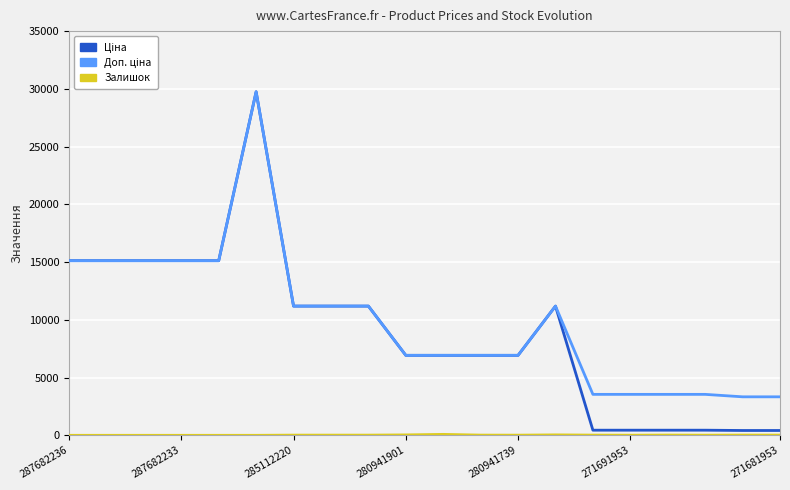

What is the average value of the Доп. ціна series?

9932.4